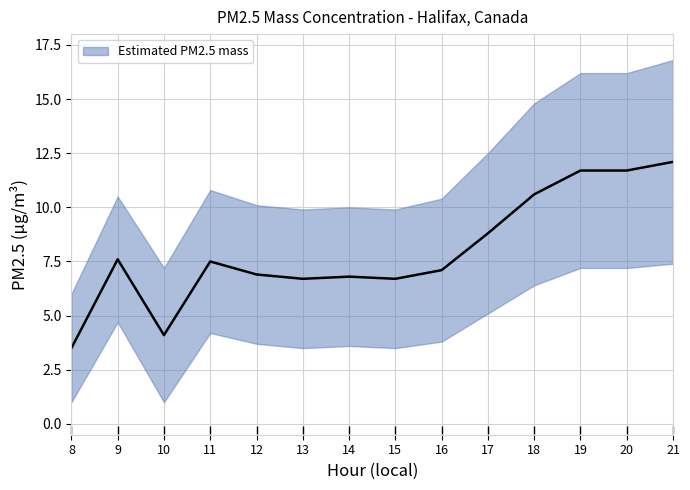

At which category does lower reach its first local valley?

10